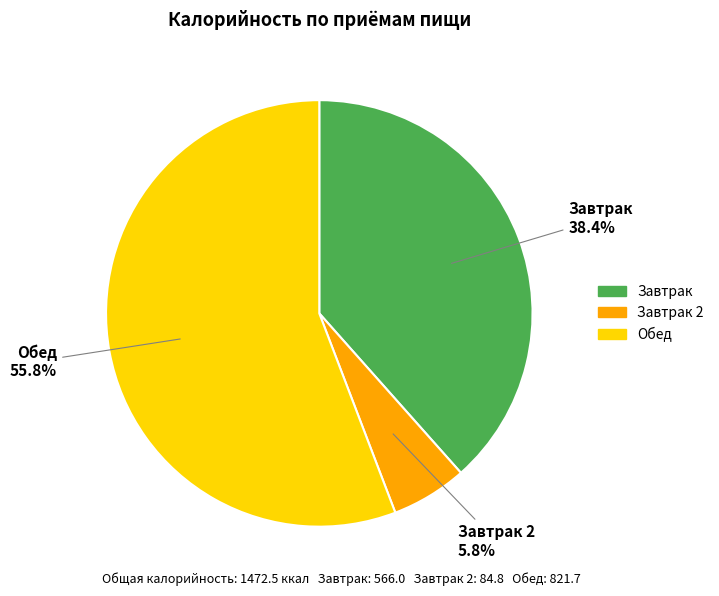

Does any single category account for the majority?

Yes